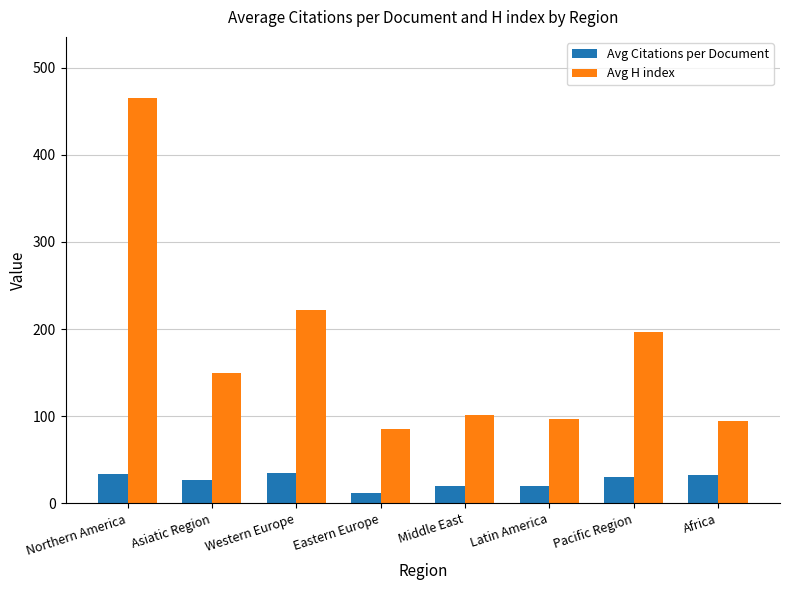

What is the average value of the Avg H index series?

176.6